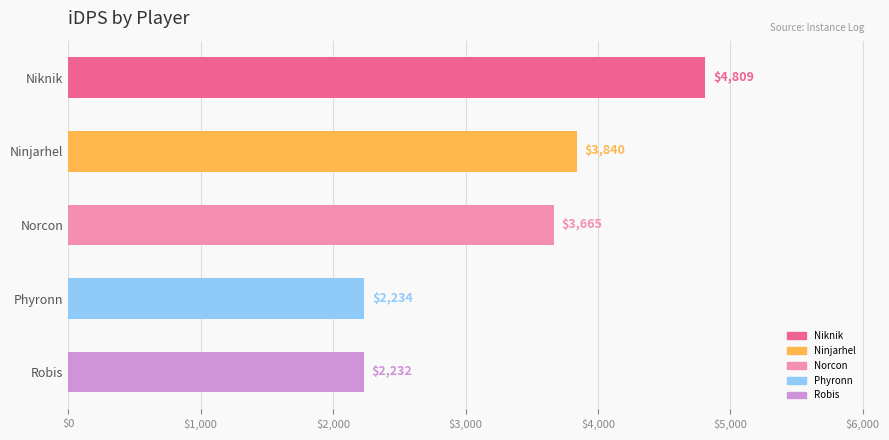

What is the ratio of the value at Ninjarhel to the value at Robis?

1.7